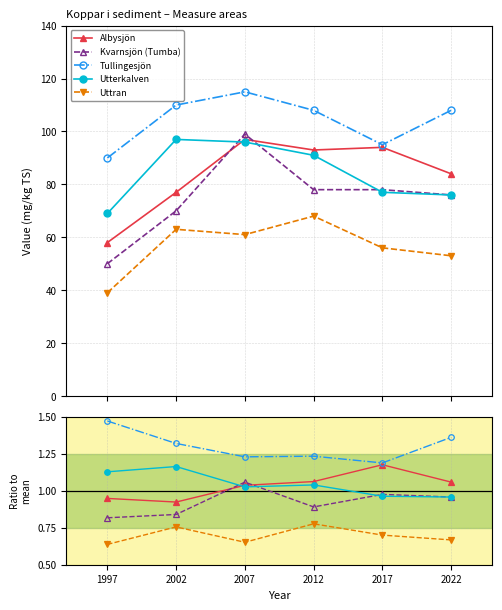

Where does the Utterkalven series first go above 1?

1997